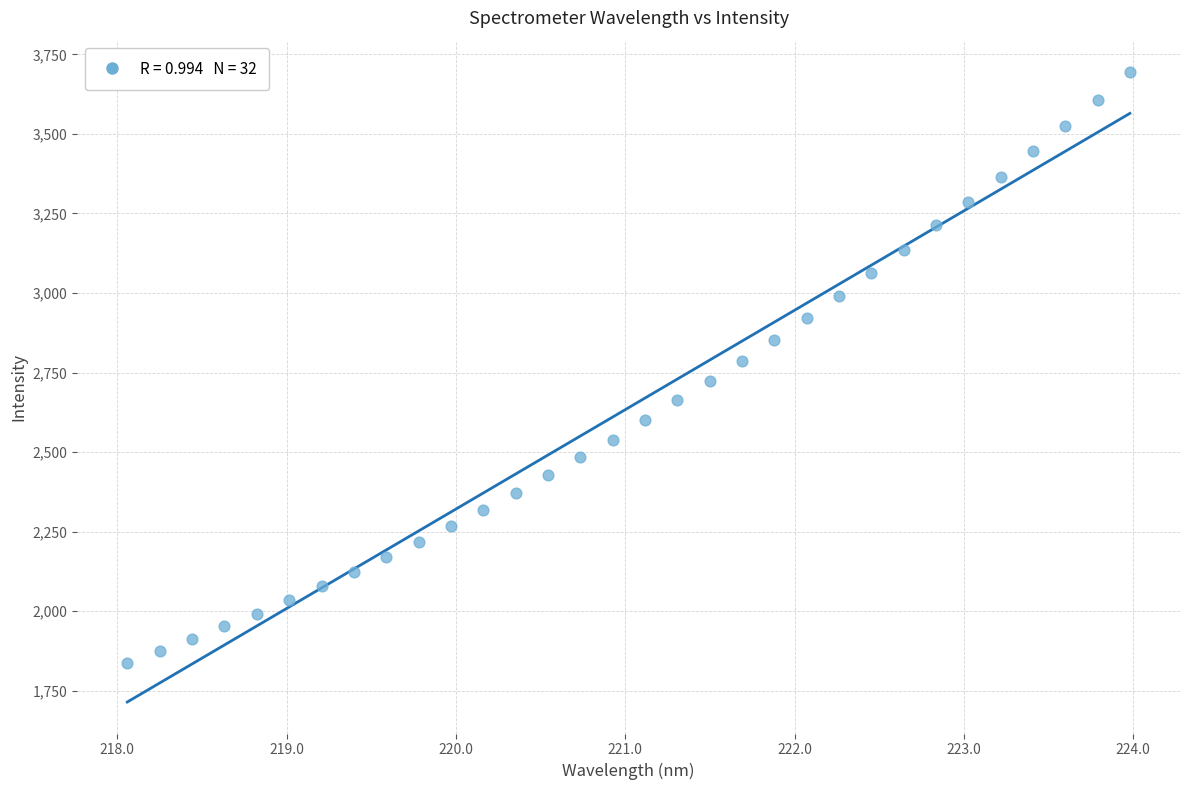

What is the range of Y values (max minus min)?

1856.8